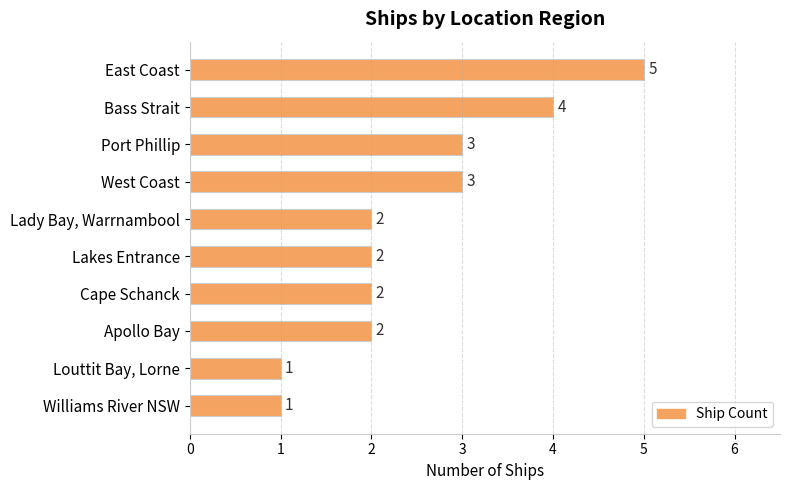

What is the difference between the second highest and second lowest values?

3